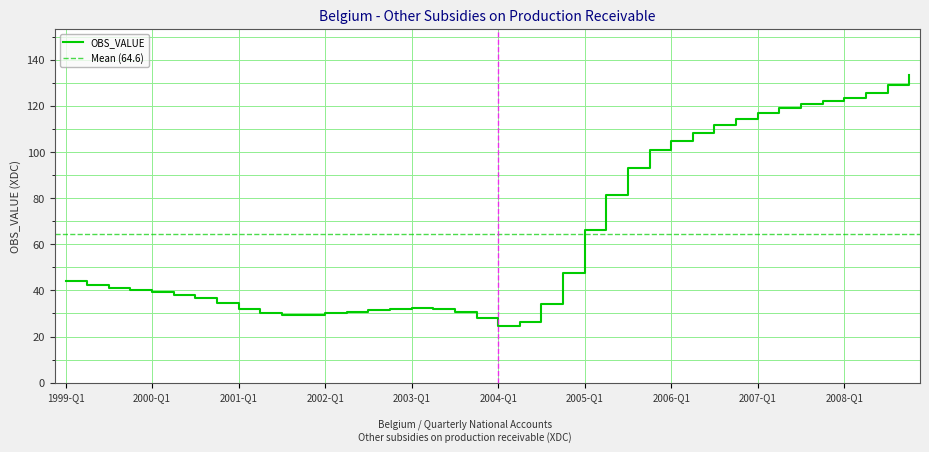

How many values are below 41?

20